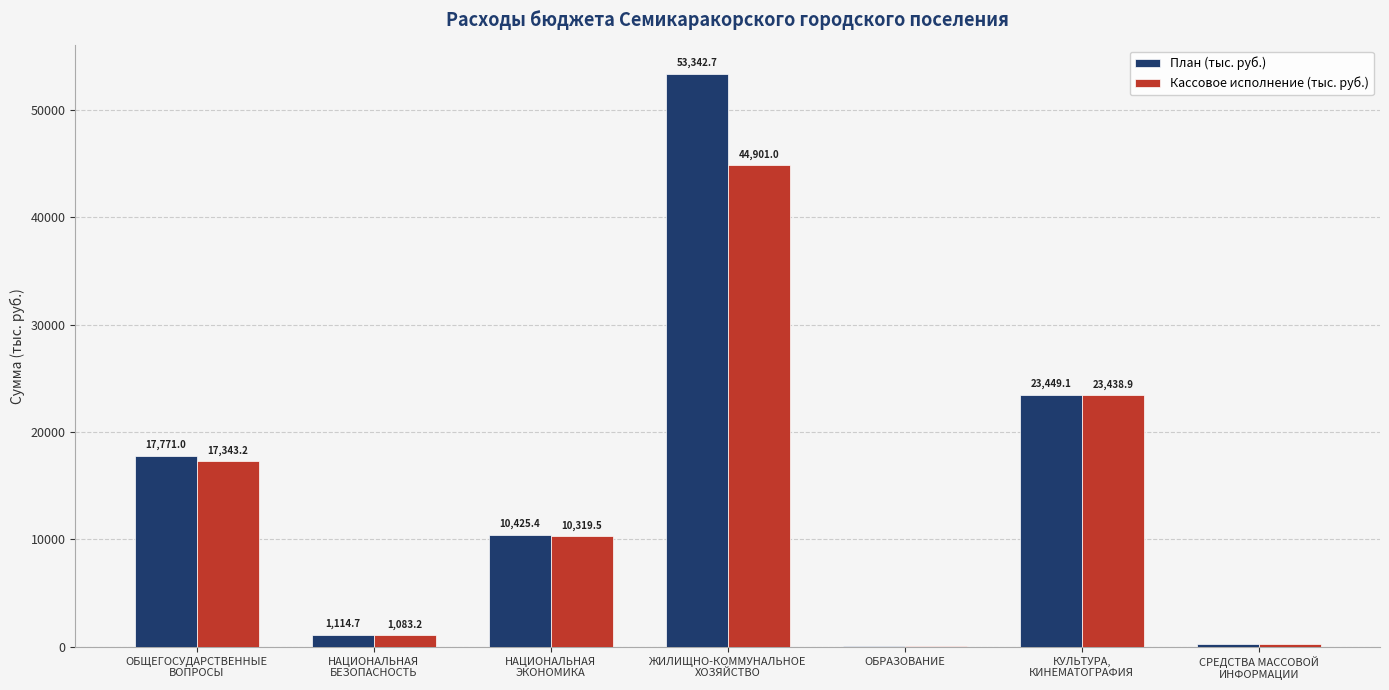

Is it true that Кассовое исполнение (тыс. руб.) equals 36355.8 at КУЛЬТУРА,
КИНЕМАТОГРАФИЯ?

False